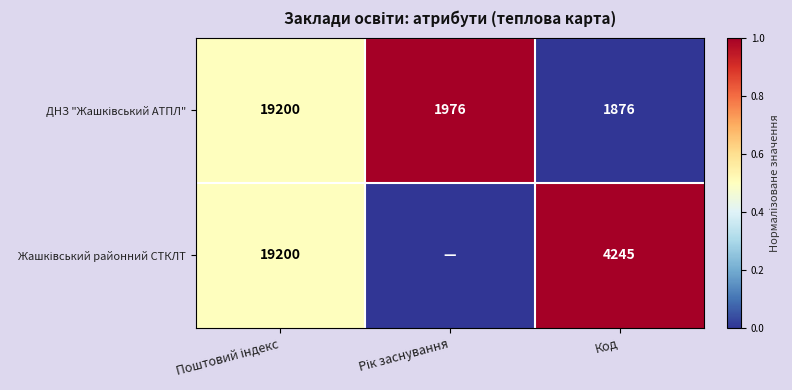

What is the difference between the highest and lowest values at Код?

2369